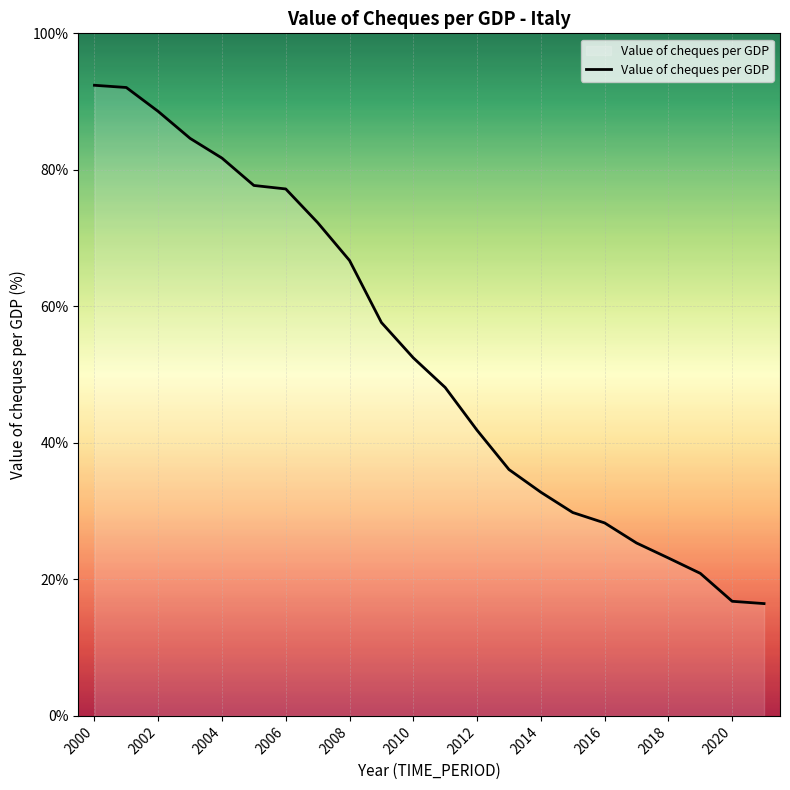

What is the greatest value displayed?

92.4